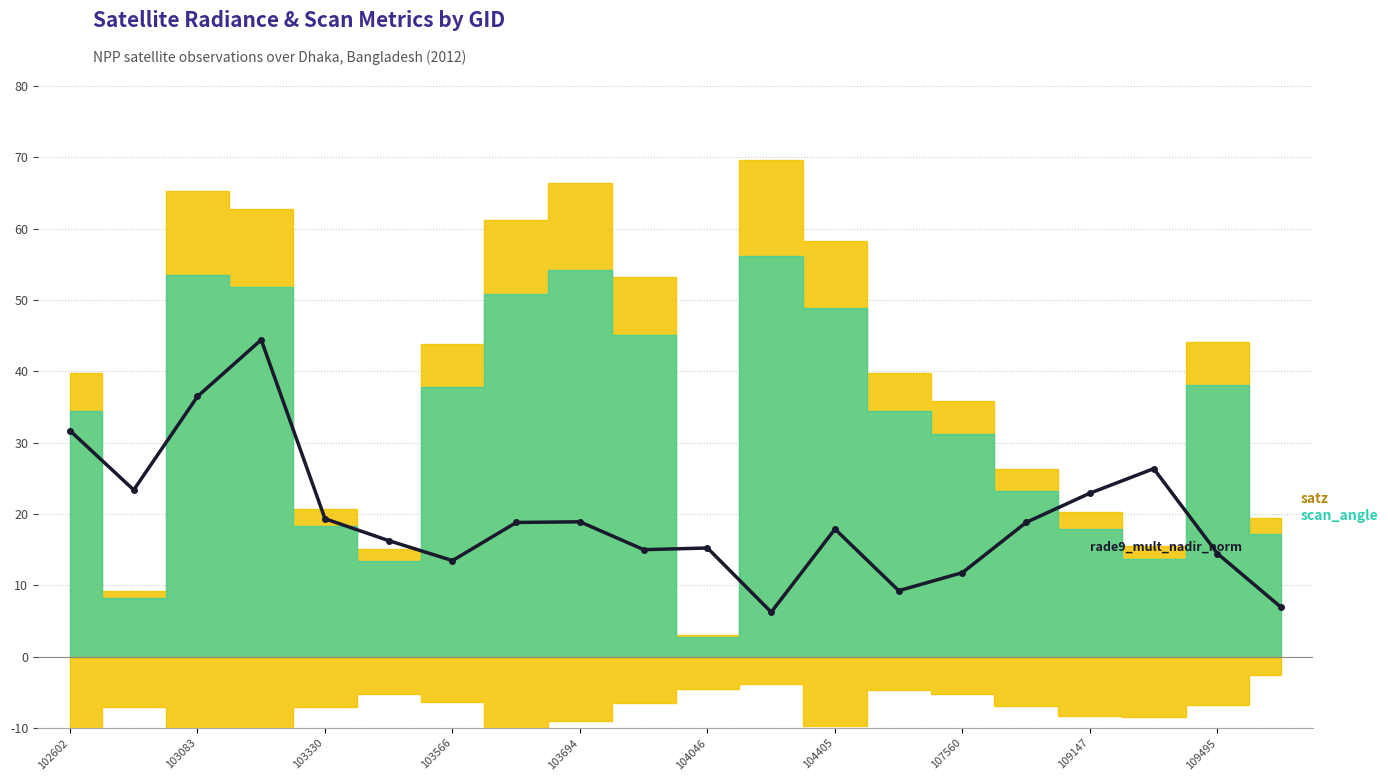

The chart shows a value of 15.2 at 104046. True or false?

True